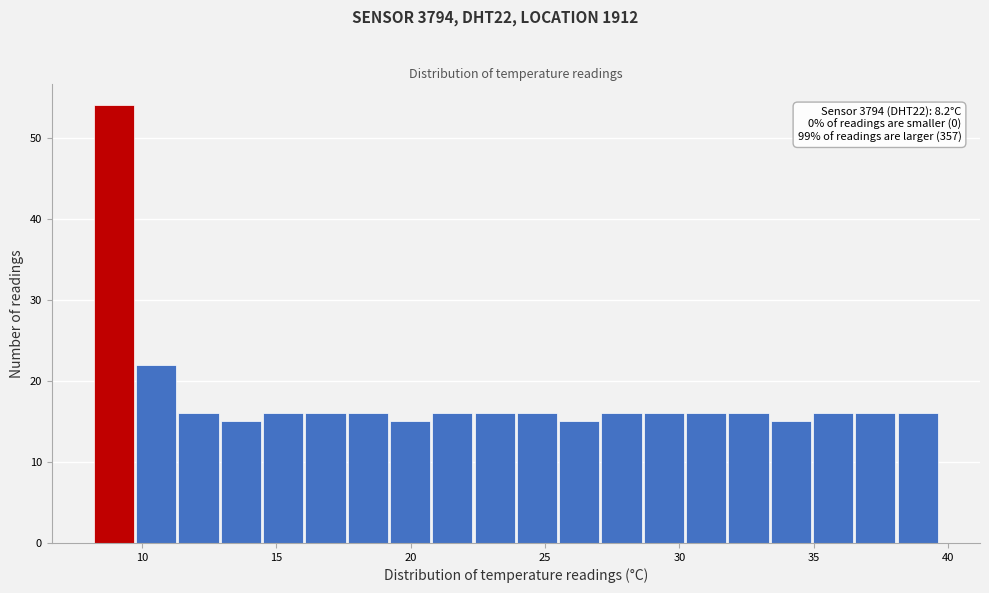

Around what value on the x-axis is the tallest bar? Give the approximate position of its centre, as read against the axis.

9.0